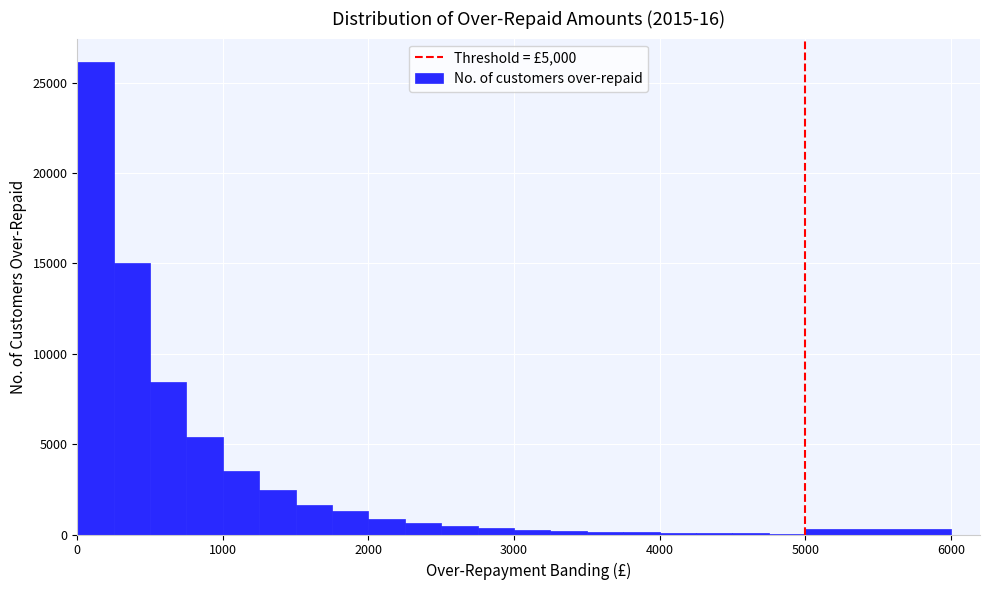

Read against the x-axis, roughly where is the centre of the tallest bar?

100